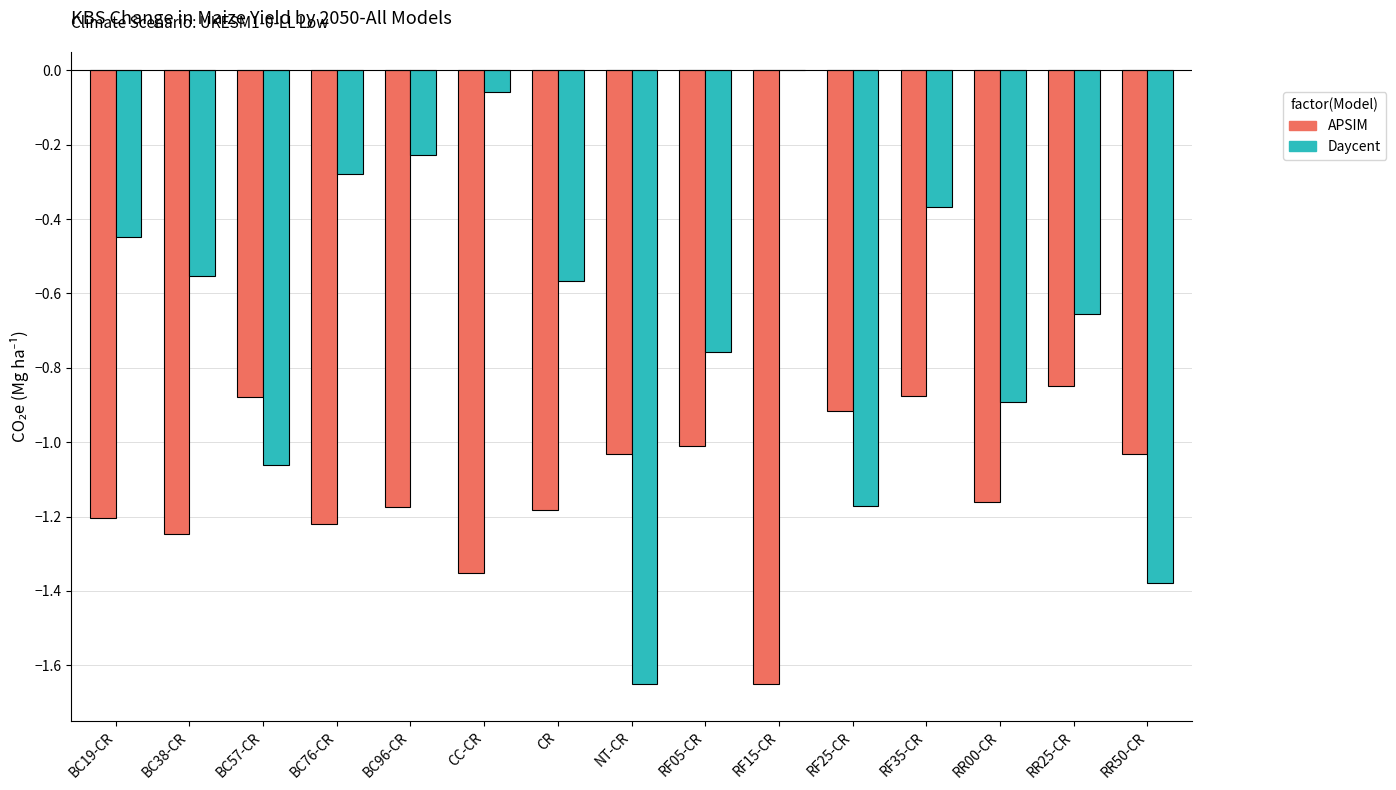

What is the sum of the APSIM values at RF05-CR and CC-CR?

-2.4